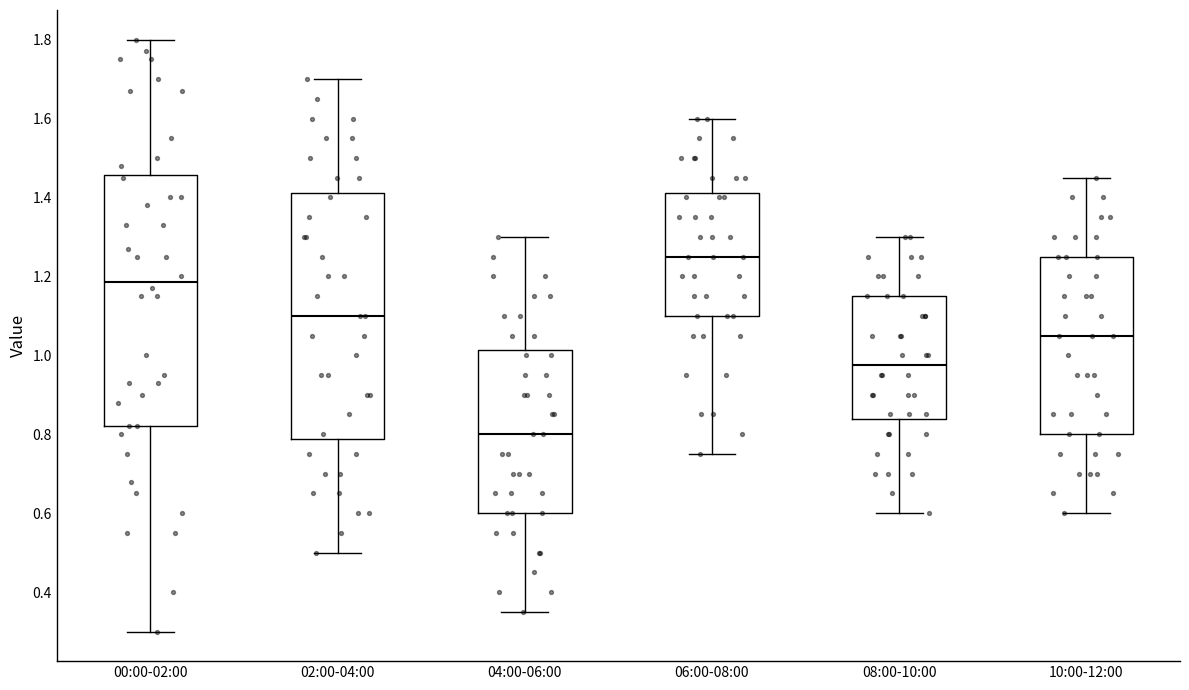

Where does the lower whisker of the box for 04:00-06:00 end on the y-axis? The values are not printed on the chart, so give them approximately, as read against the axis.

0.36